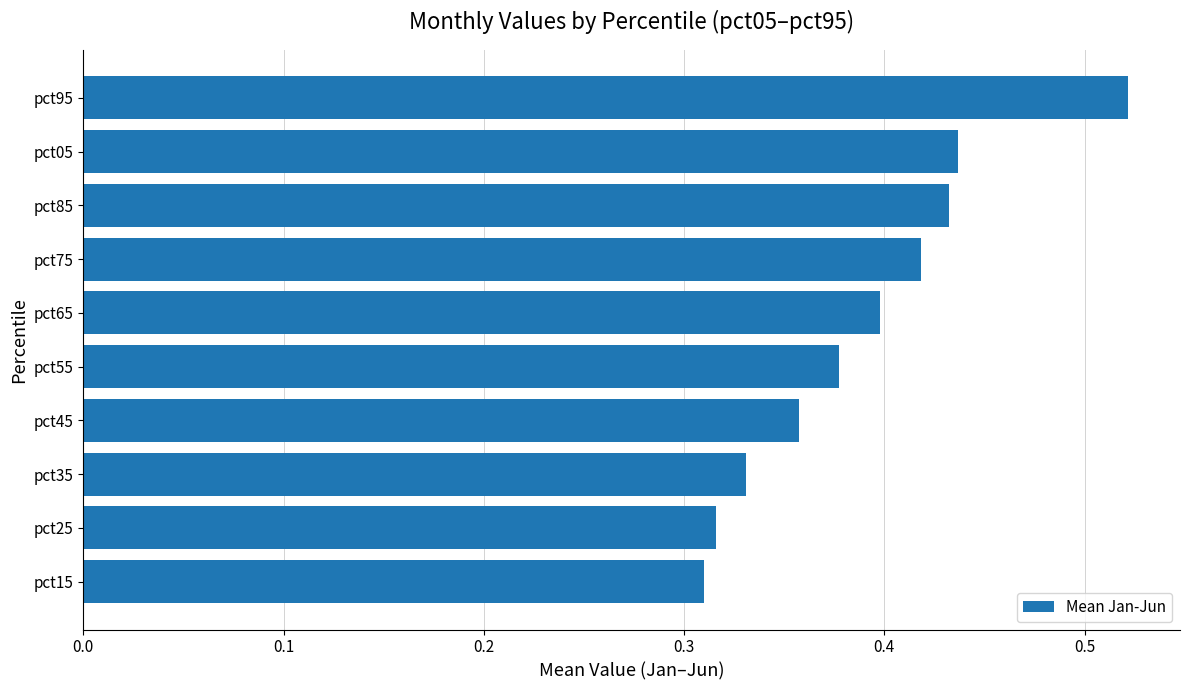

What is the sum of all values?

3.9